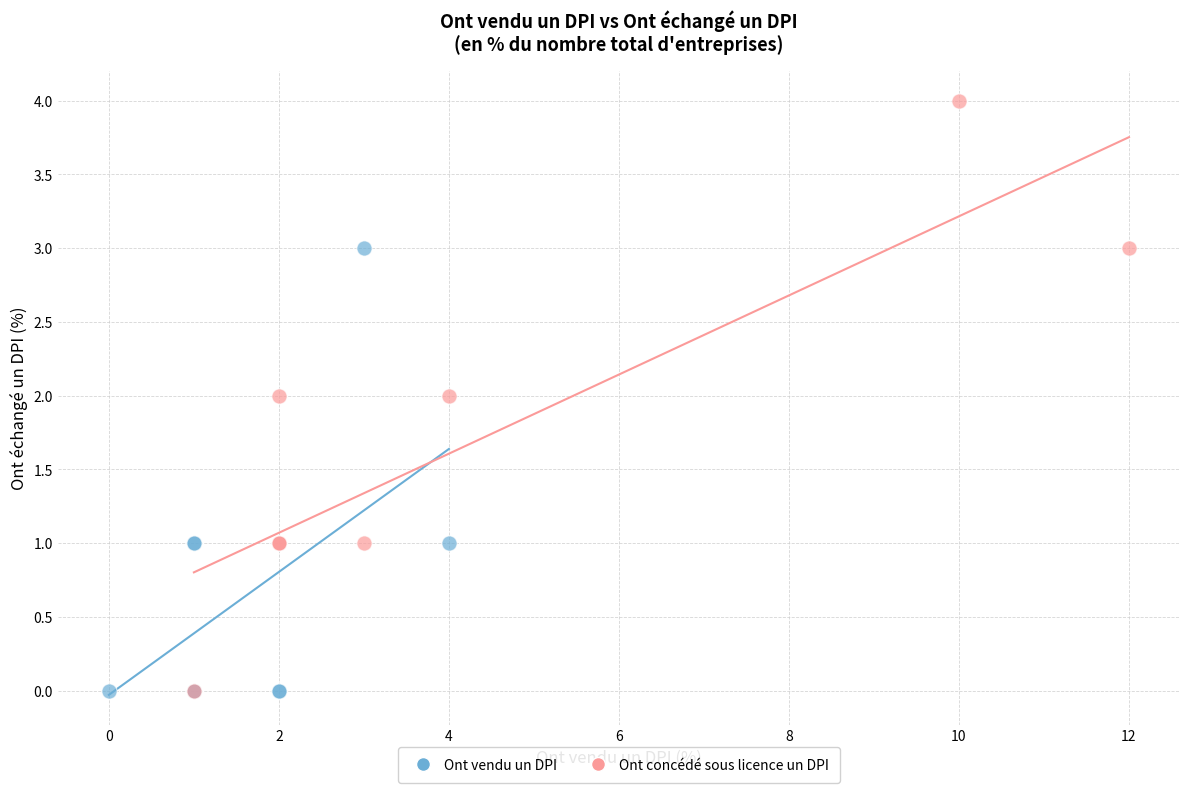

Which series reaches the maximum Y coordinate?

Ont concédé sous licence un DPI